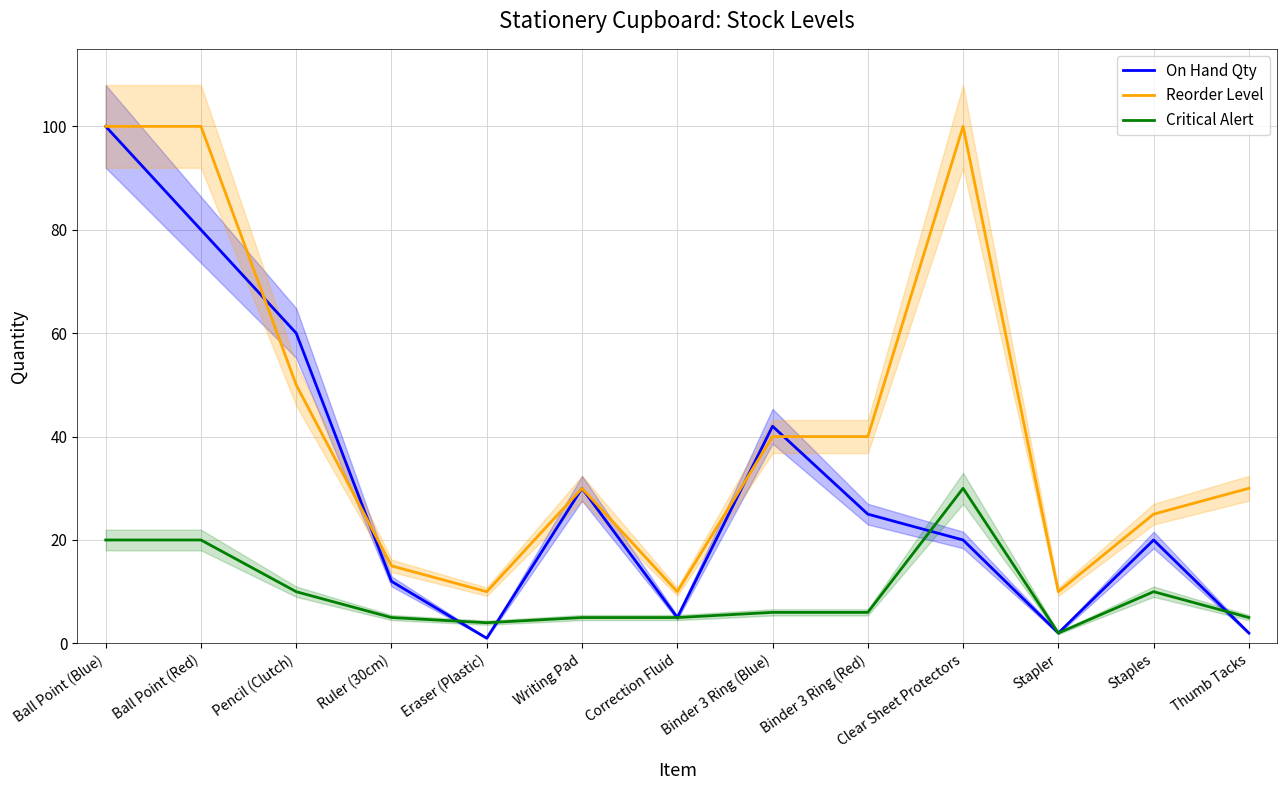

What are all the series names shown in the legend?

On Hand Qty, Reorder Level, Critical Alert